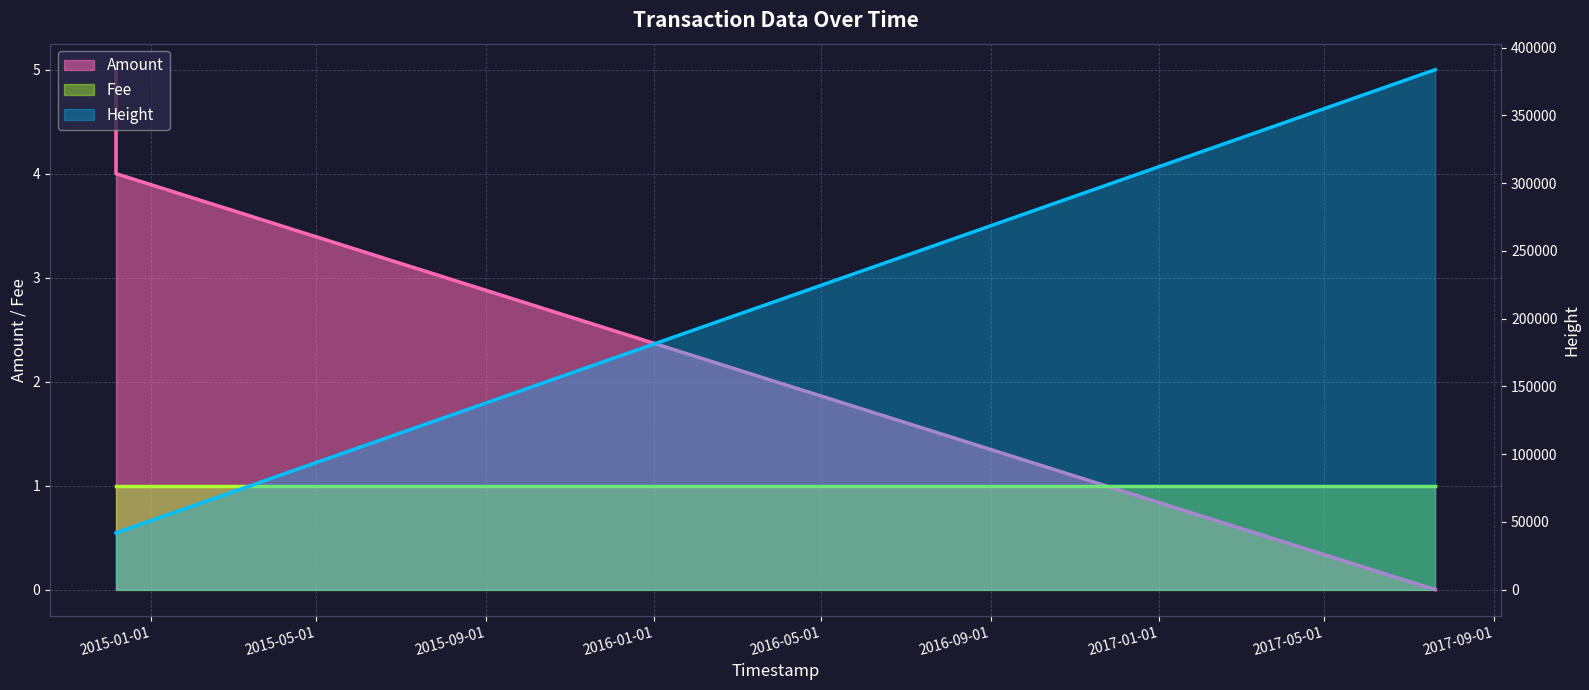

What is the label of the 2nd point from the right?

2014-12-06 15:39:51